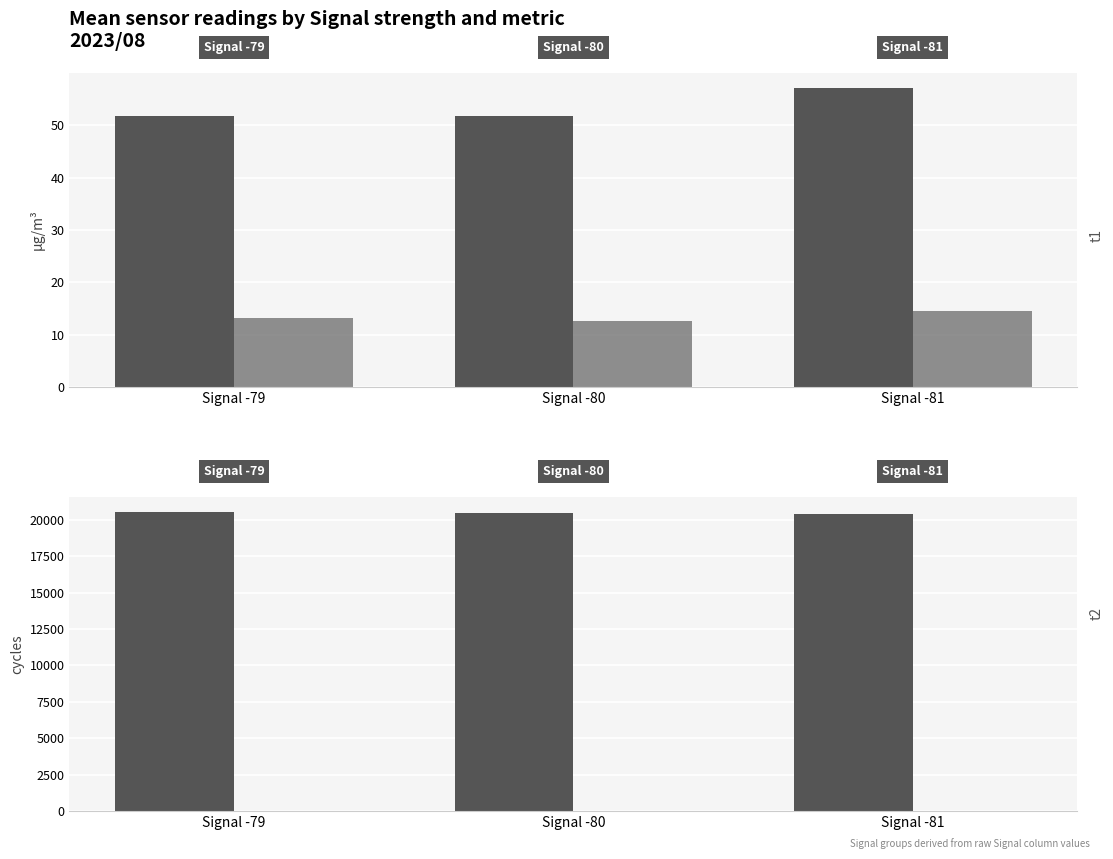

Are the bars horizontal?

No